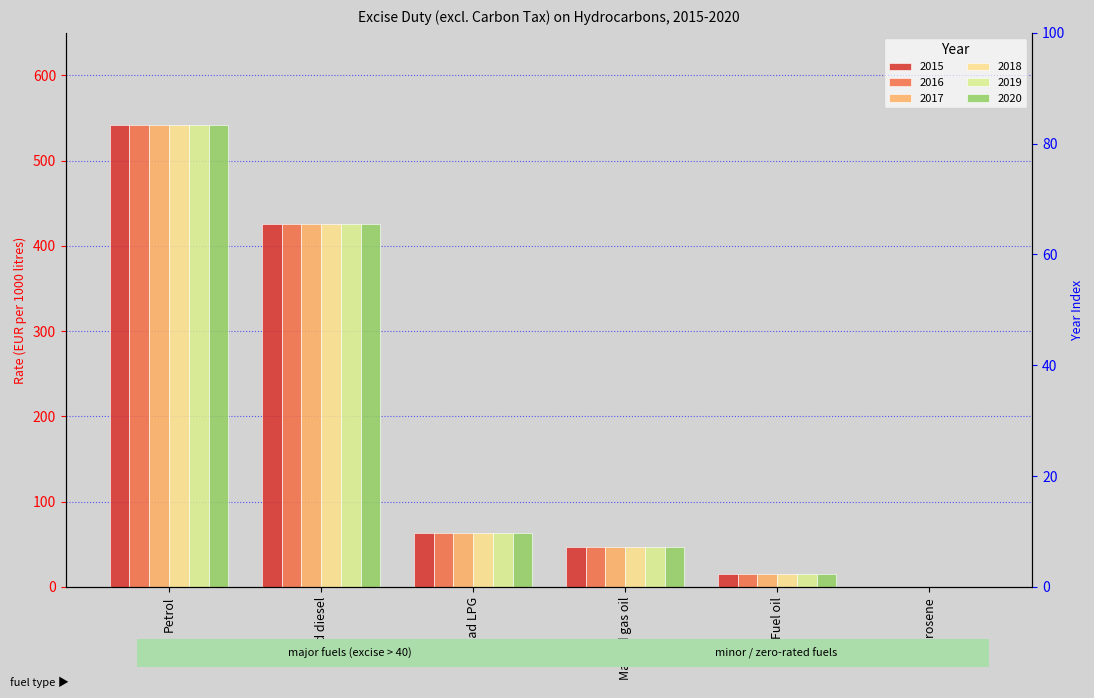

What position from the right is Marked gas oil?

3